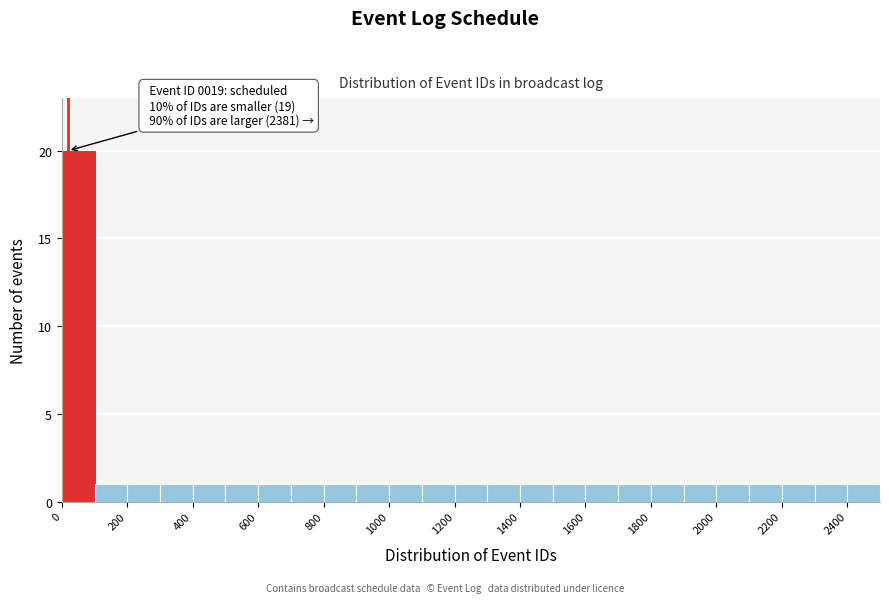

Over which range of the x-axis is the bar tallest?

0 to 100